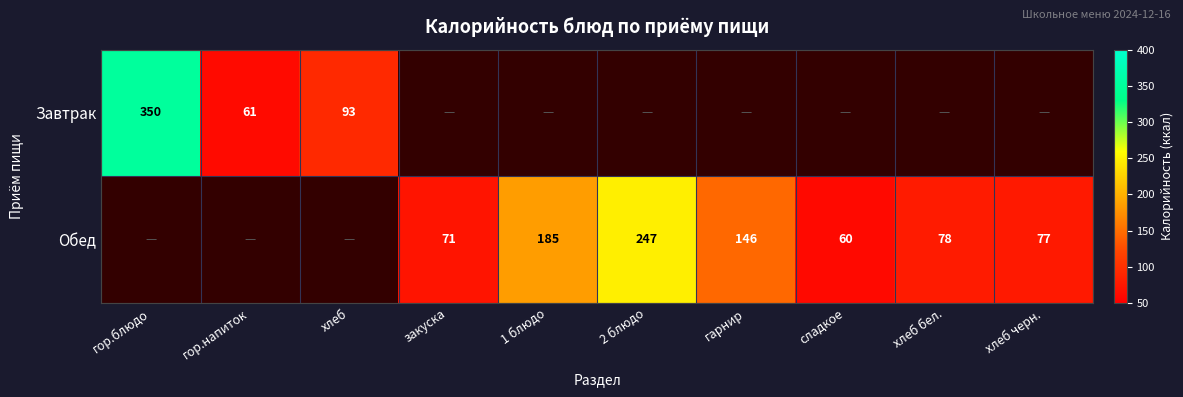

The value of Завтрак at гор.напиток is 95. True or false?

False